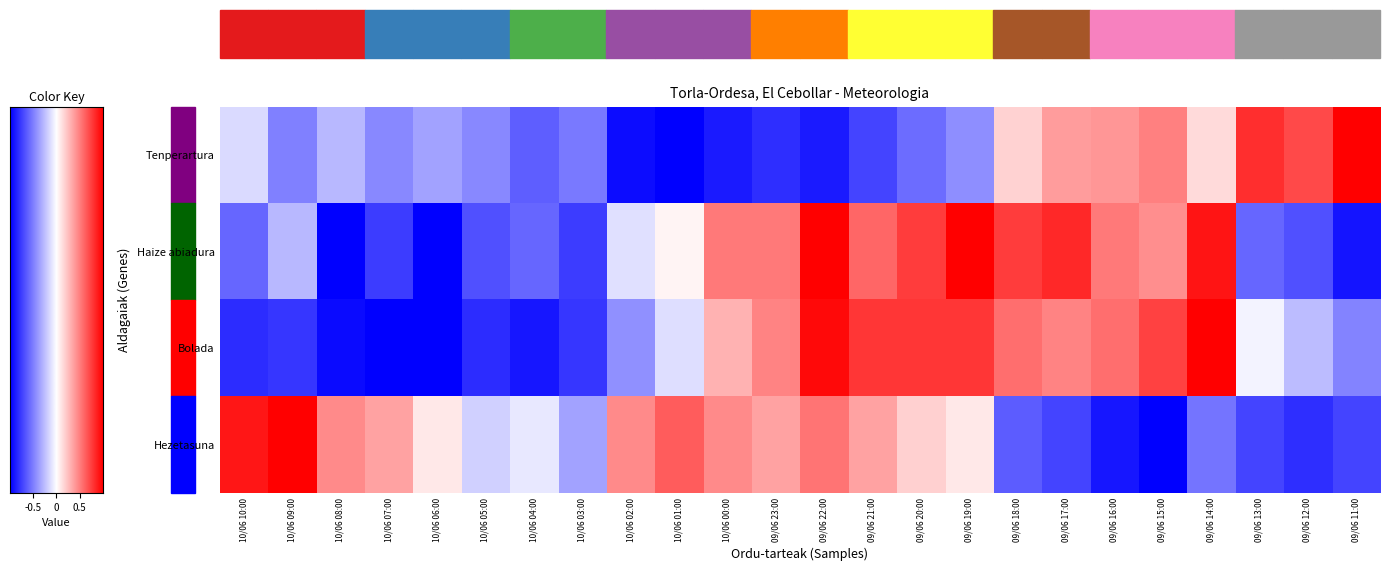

How many series are shown in this chart?

4